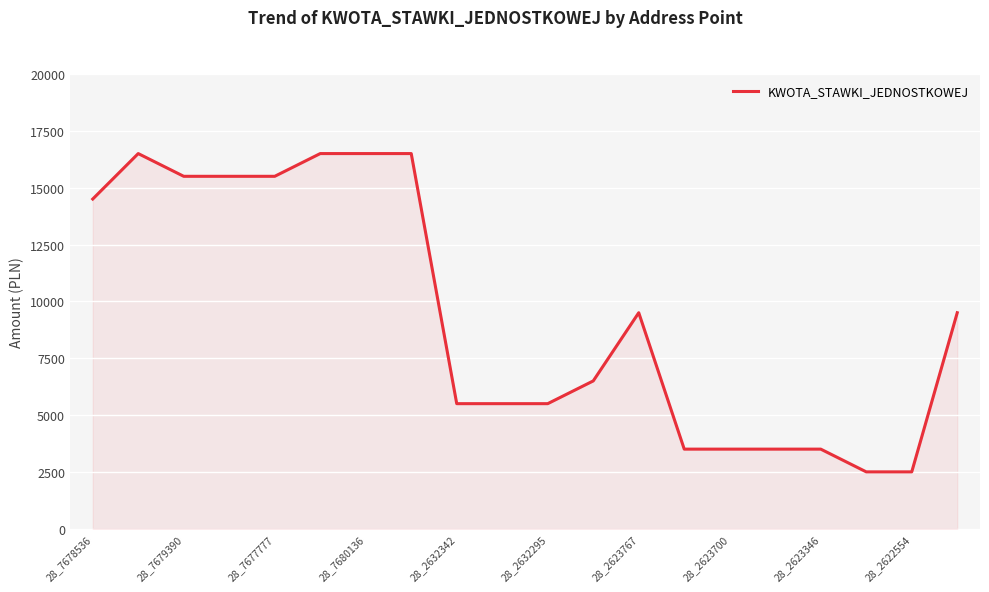

What is the smallest value displayed?

2500